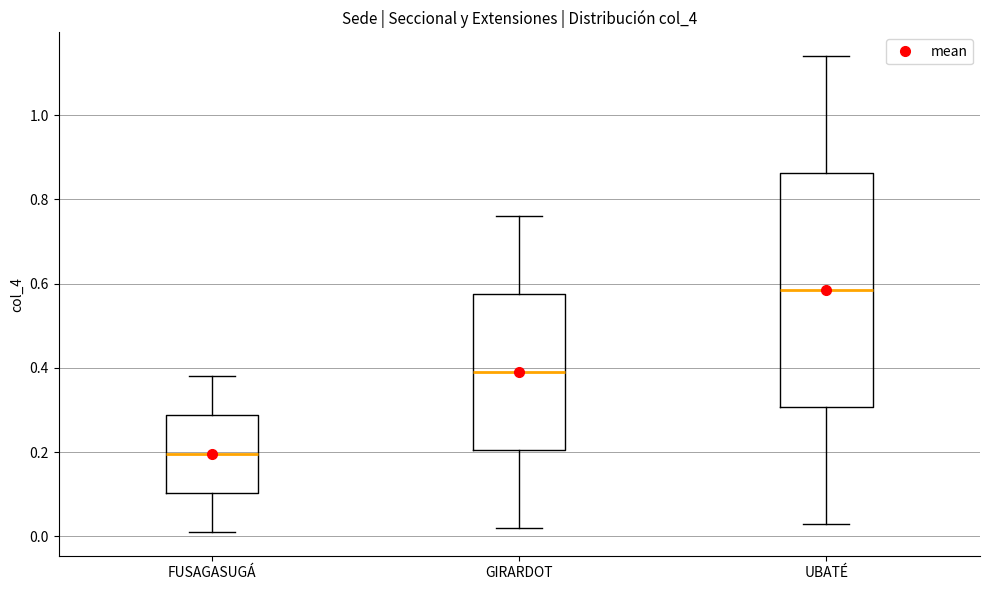

Reading left to right, transcribe this box plot: for each box, give where its median line is, the range the box spans, and where its two whiskers end, as read against the y-axis. The values are not printed on the chart, so give them approximately, as read against the axis.

FUSAGASUGÁ: median 0.20, box 0.10 to 0.28, whiskers 0.02 to 0.38
GIRARDOT: median 0.40, box 0.20 to 0.58, whiskers 0.02 to 0.76
UBATÉ: median 0.58, box 0.30 to 0.86, whiskers 0.04 to 1.14